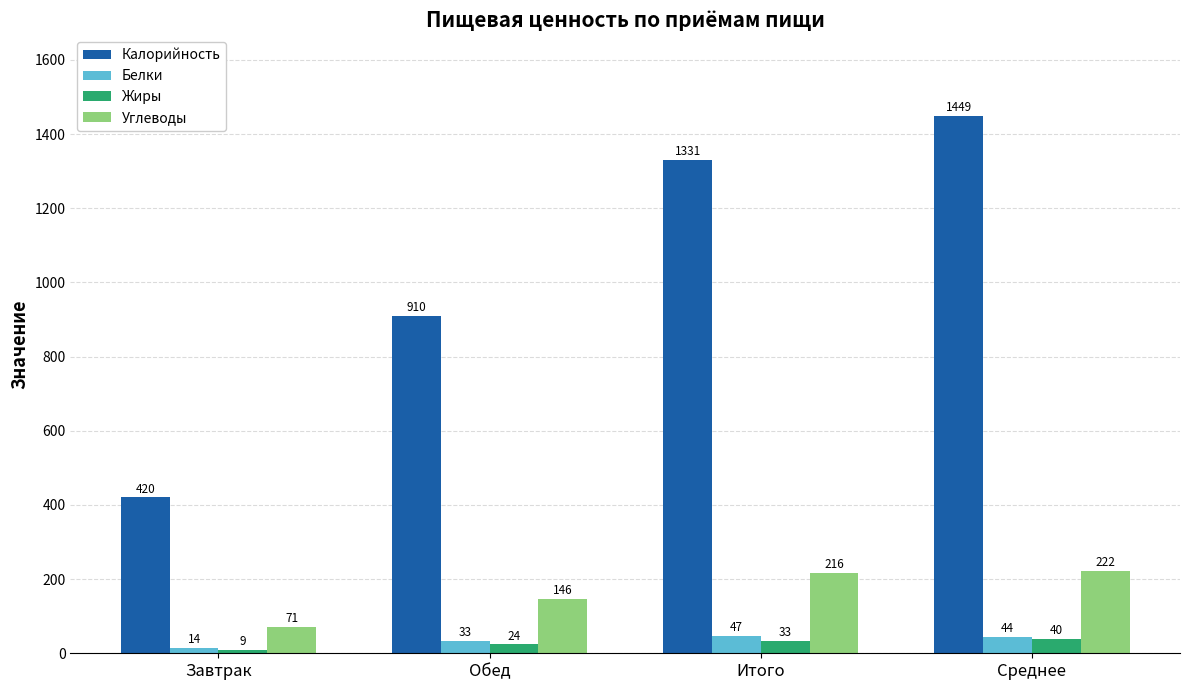

True or false: Углеводы has a value of 87.9 at Среднее.

False